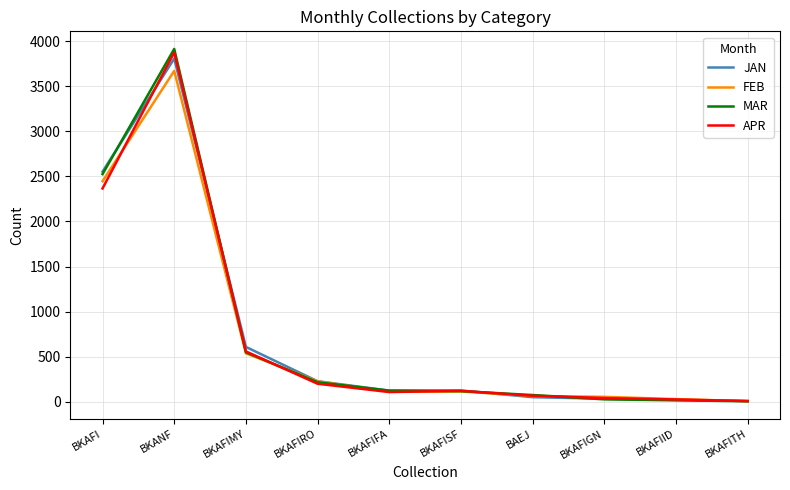

What is the spread (max minus min) of values at BKAFIFA?

16